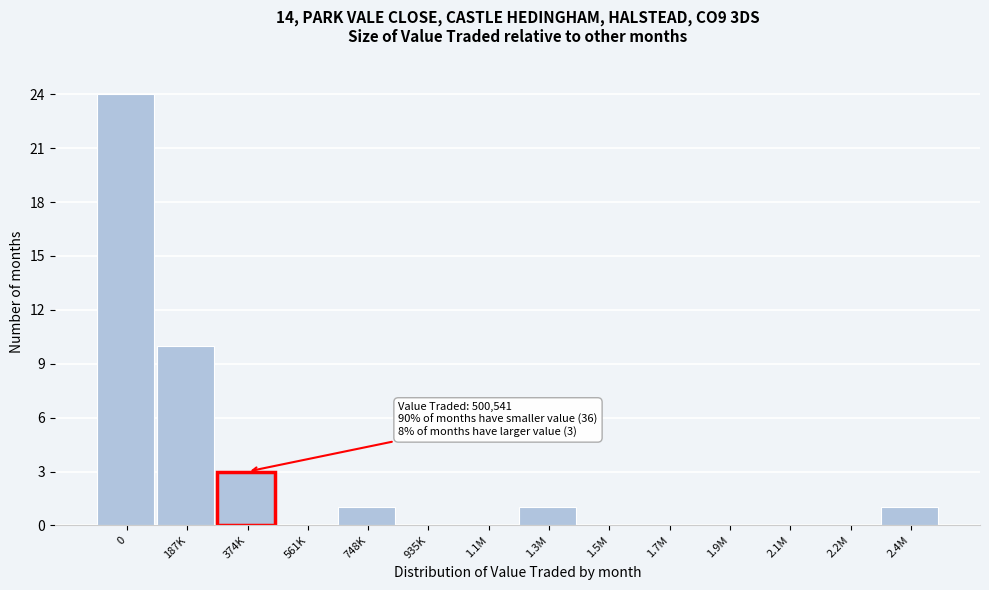

Reading left to right, list all the values displayed in this chart.

0=24	187K=10	374K=3	561K=0	748K=1	935K=0	1.1M=0	1.3M=1	1.5M=0	1.7M=0	1.9M=0	2.1M=0	2.2M=0	2.4M=1